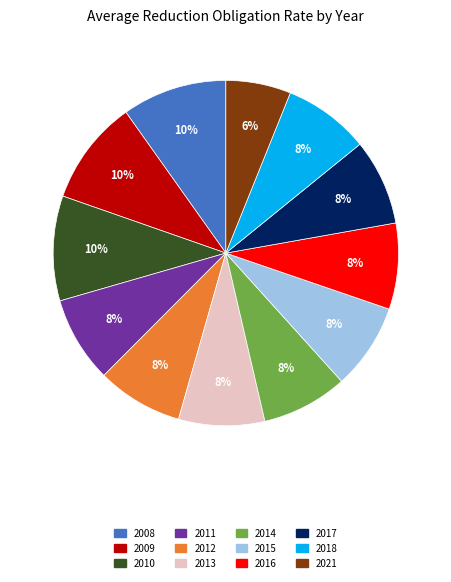

What is the smallest slice in the pie chart?

2021